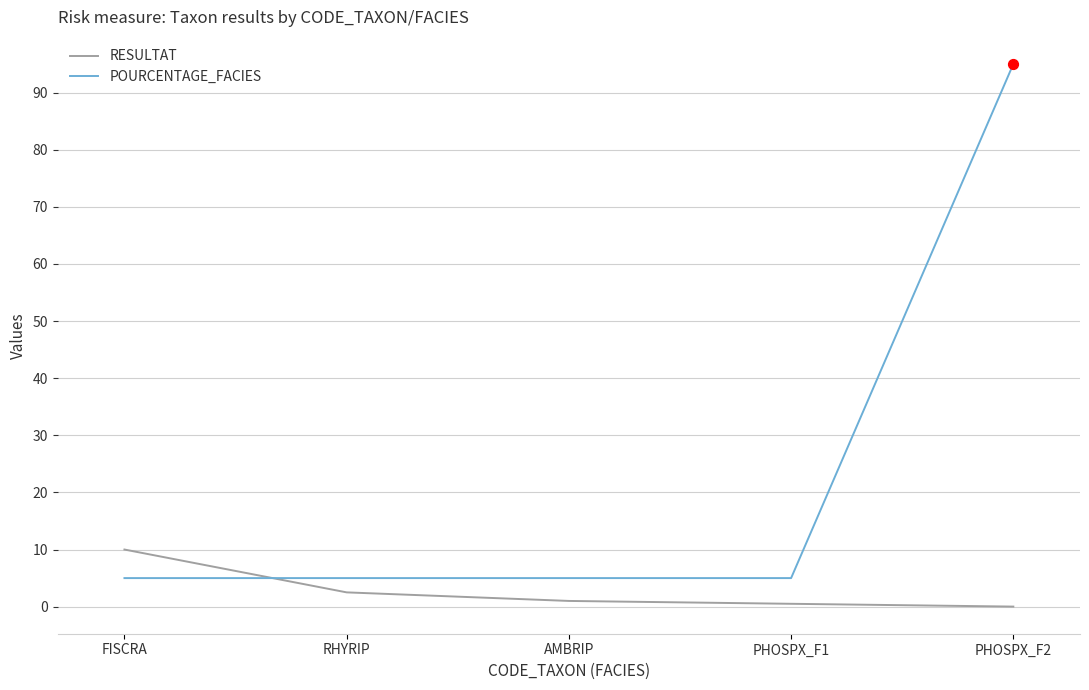

At how many categories does at least one series exceed 13?

1